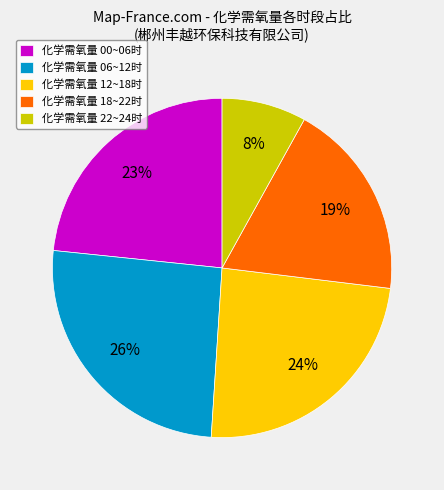

The 化学需氧量 06~12时 slice represents 37% of the pie. True or false?

False